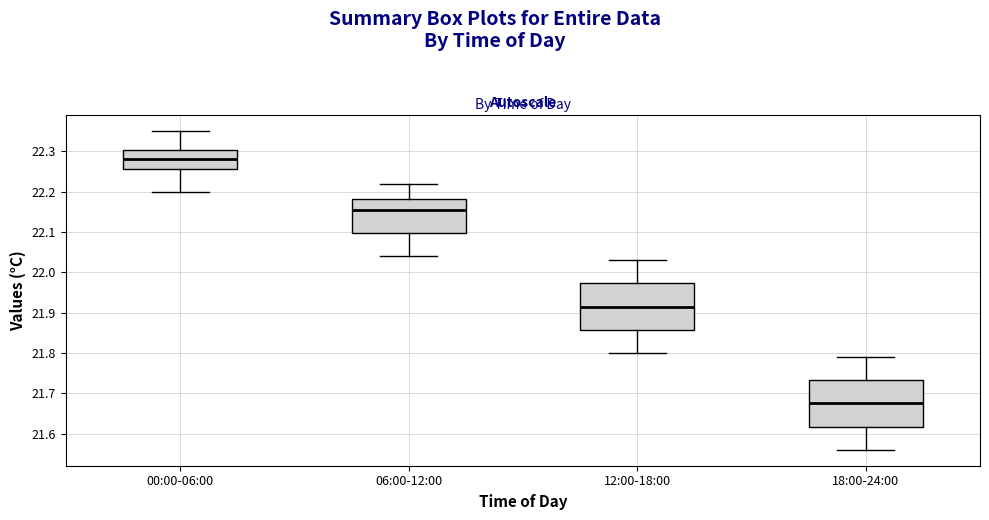

Reading left to right, read every box against the y-axis: the position of its median line, the range the box covers, and the ends of its whiskers. The values are not printed on the chart, so give them approximately, as read against the axis.

00:00-06:00: median 22.28, box 22.26 to 22.30, whiskers 22.20 to 22.35
06:00-12:00: median 22.16, box 22.10 to 22.18, whiskers 22.04 to 22.22
12:00-18:00: median 21.92, box 21.86 to 21.97, whiskers 21.80 to 22.03
18:00-24:00: median 21.68, box 21.62 to 21.73, whiskers 21.56 to 21.79